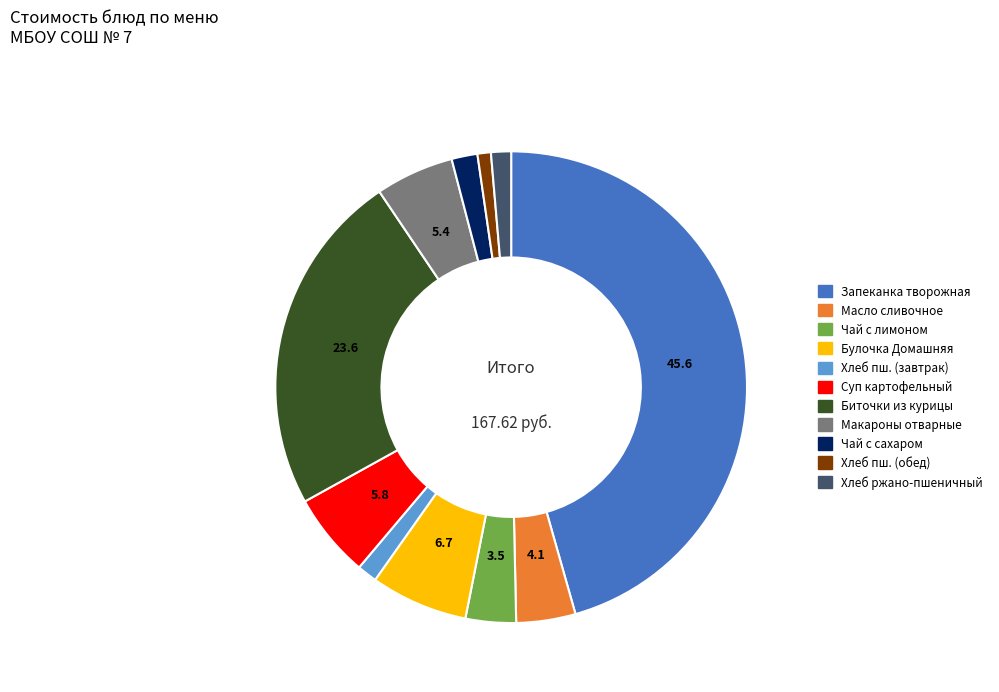

Does any single category account for the majority?

No